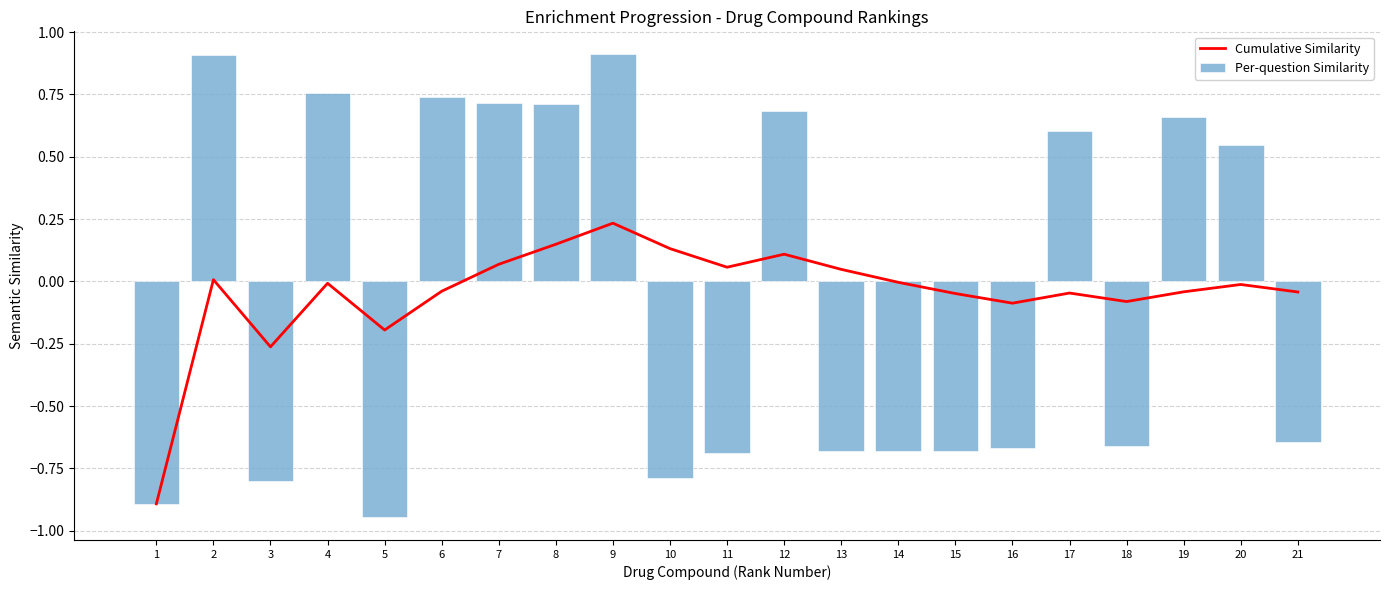

What is the total value across all series at 12?

0.8